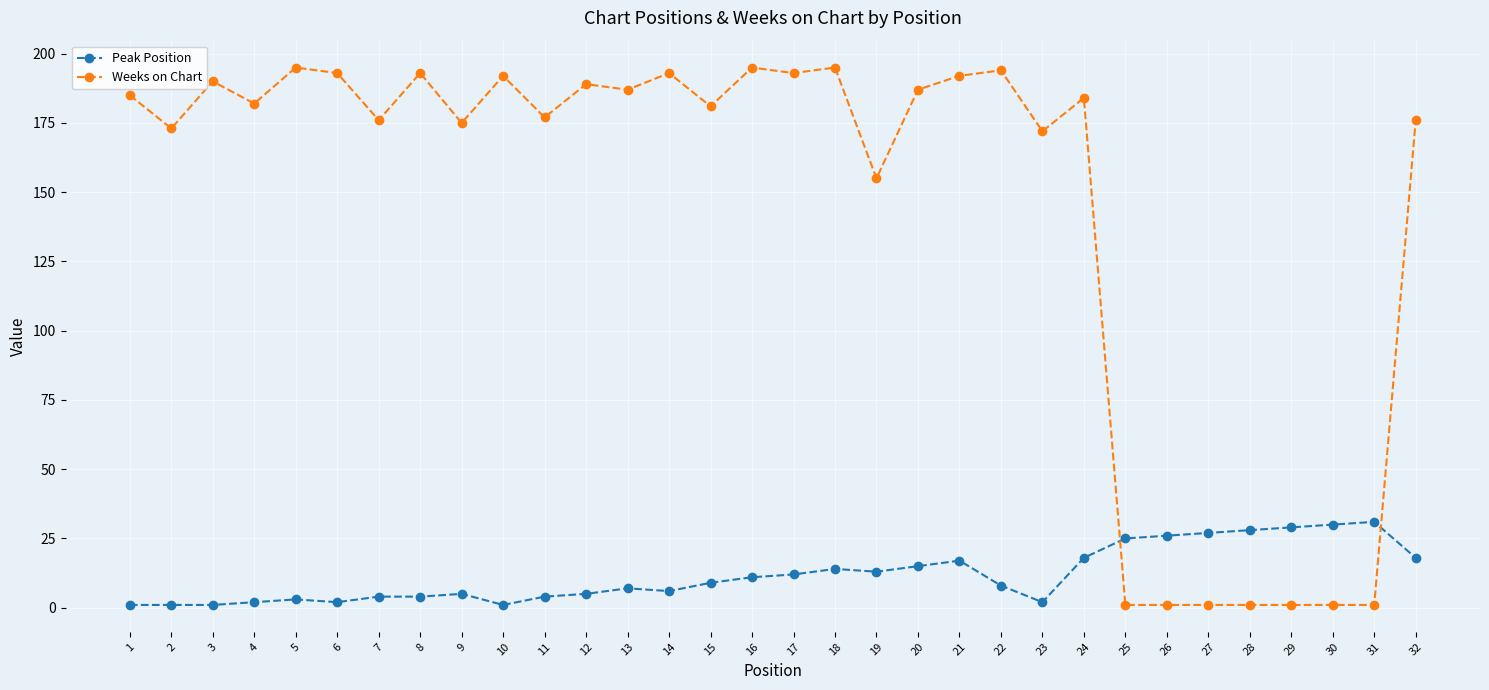

How many lines are shown in the chart?

2